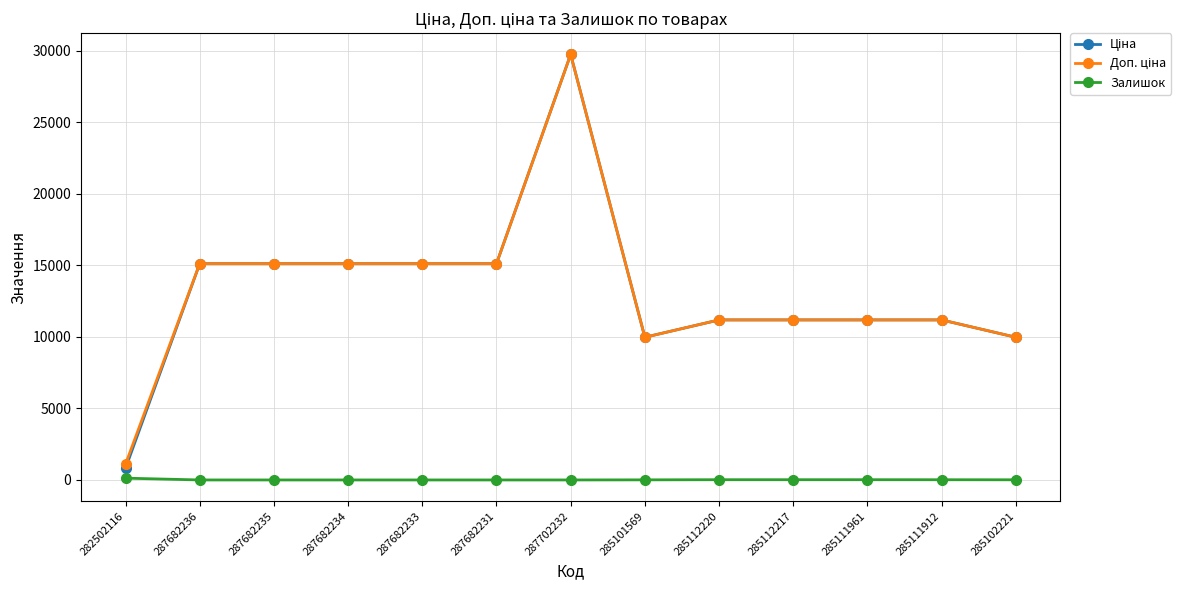

What is the difference between the highest and lowest values at 287682234?

15120.0